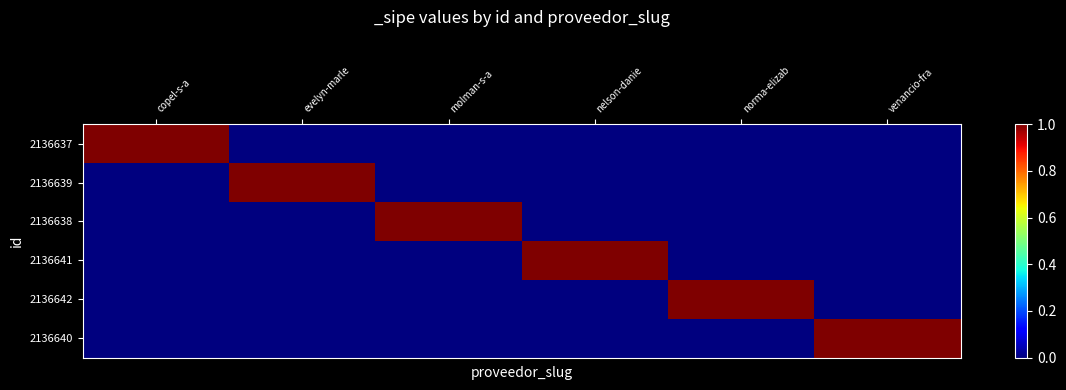

What is the total value across all series at evelyn-marle?

1